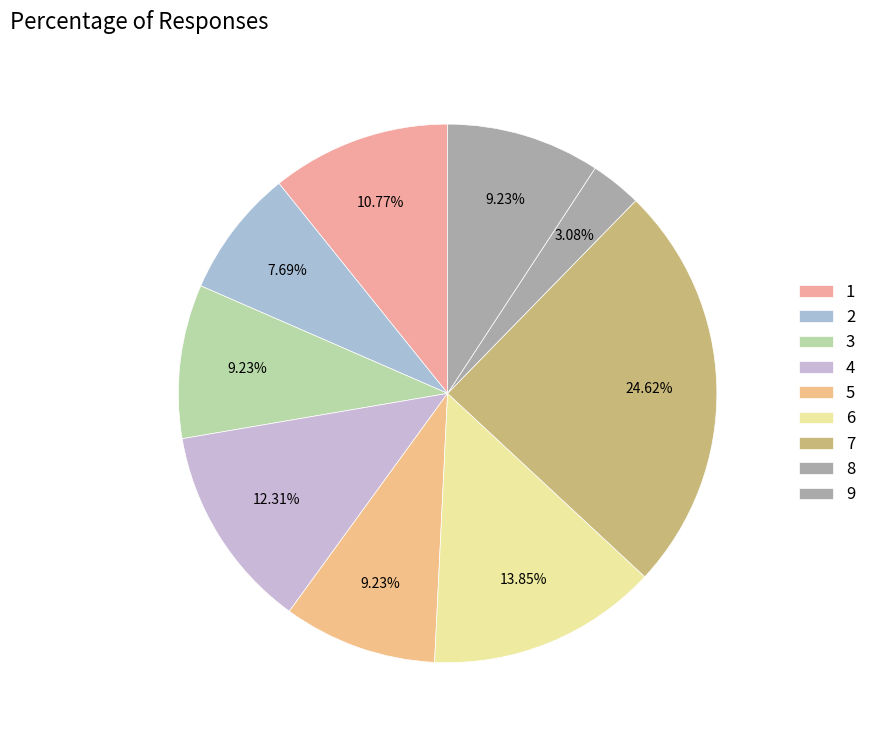

Is there a majority slice in this chart?

No